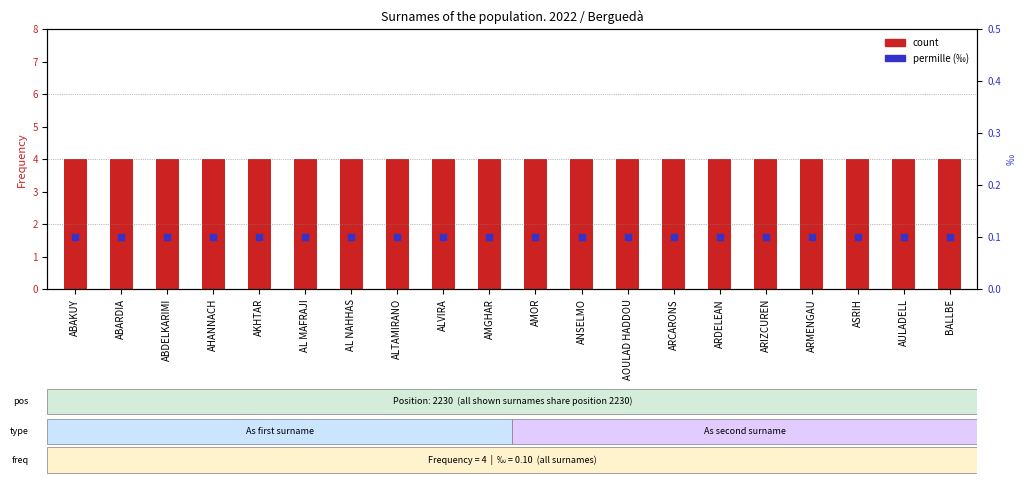

Which series contains the lowest Y value?

permille (‰)